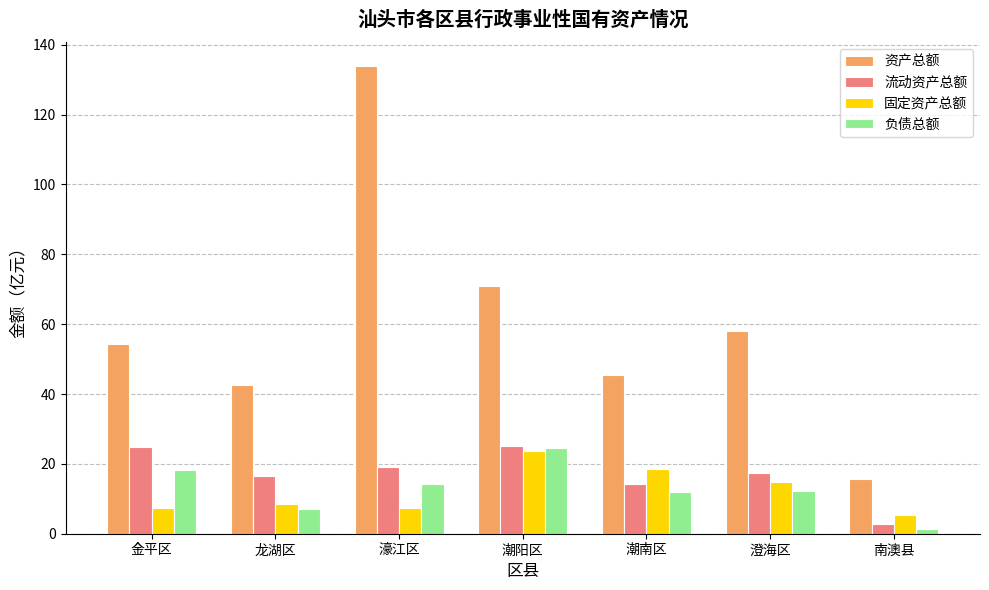

The 负债总额 series shows 11.4 at 龙湖区. True or false?

False